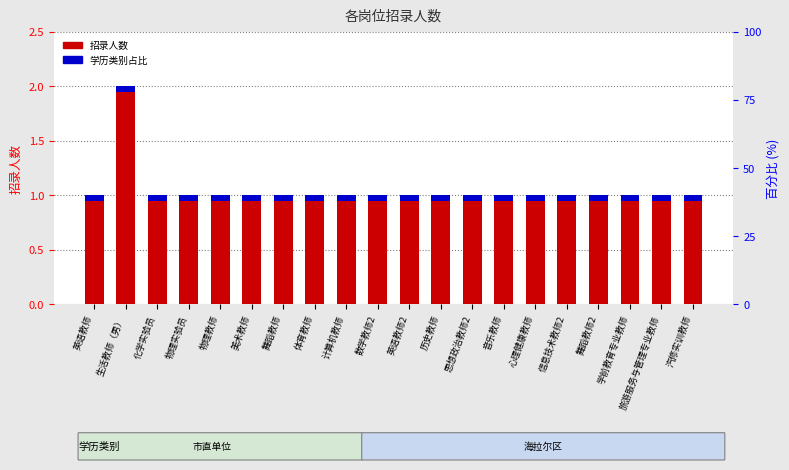

The 招录人数 series shows 1.0 at 物理实验员. True or false?

True